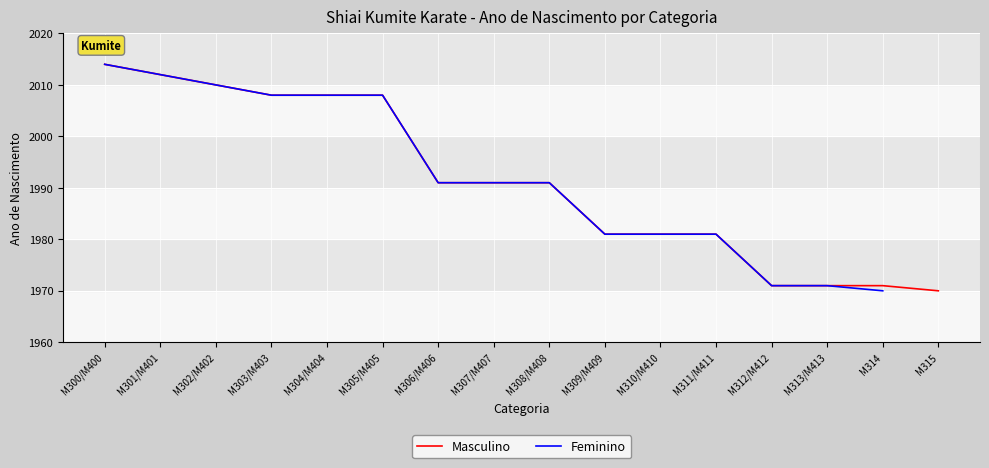

What is the approximate value of Masculino at M307/M407?

1991